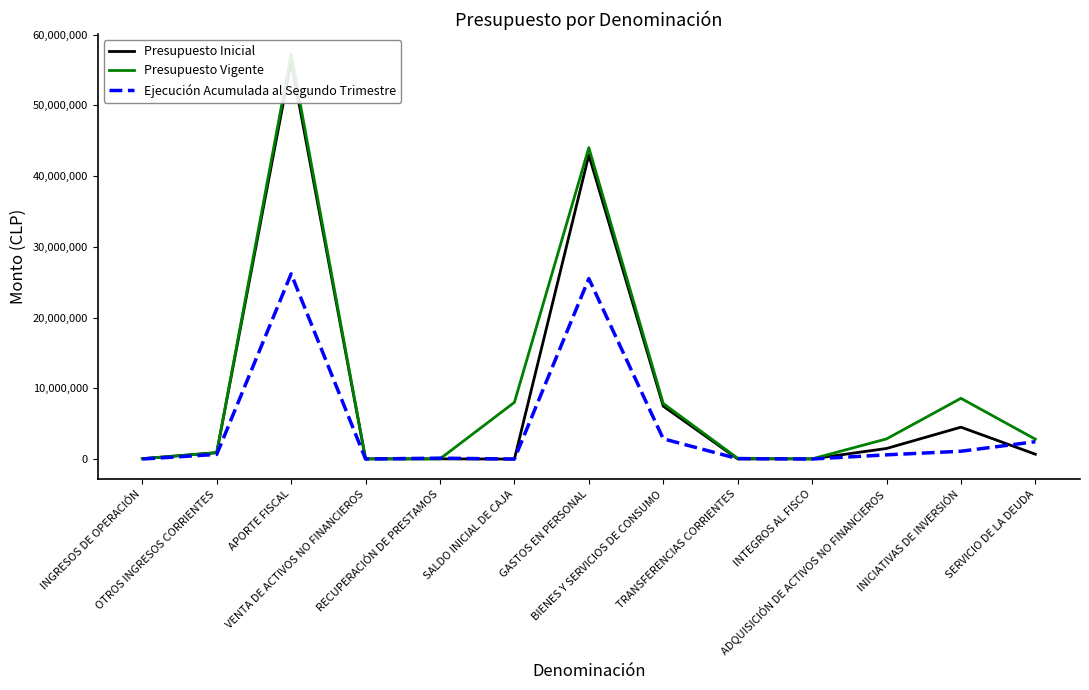

List the series in order of their peak value, lowest first.

Ejecución Acumulada al Segundo Trimestre, Presupuesto Inicial, Presupuesto Vigente